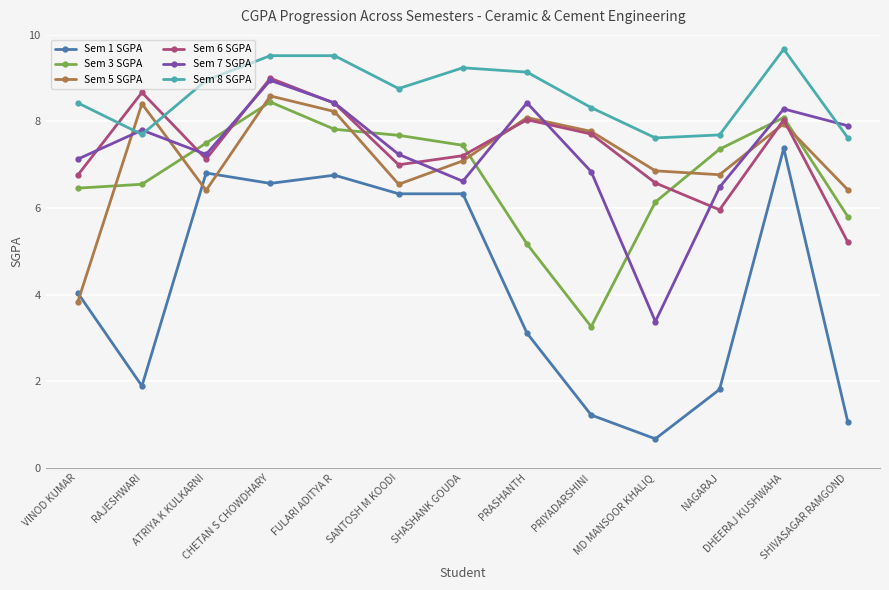

Count the number of categories in the chart.

13